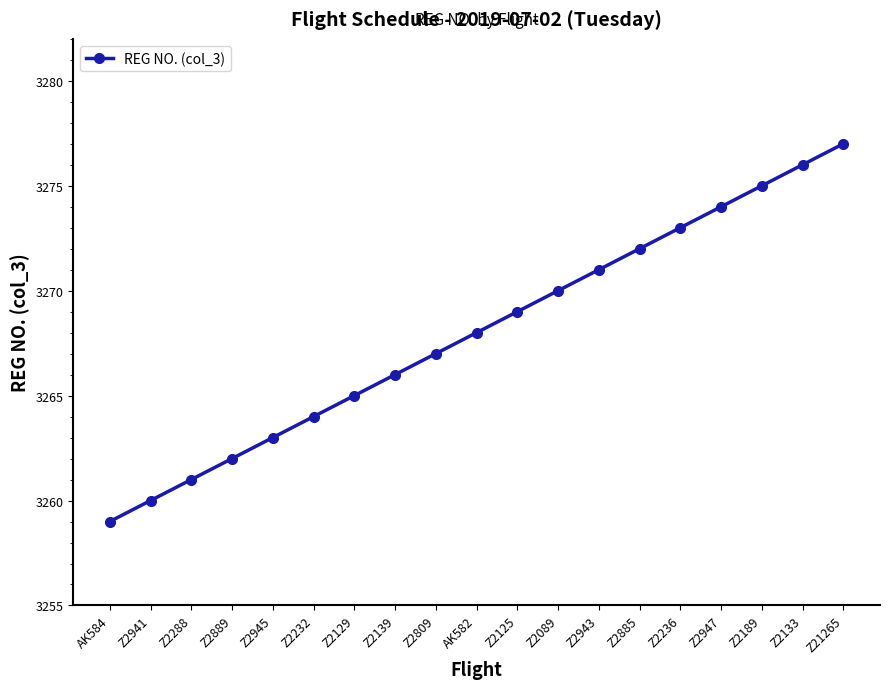

What is the label of the 1st point from the left?

AK584